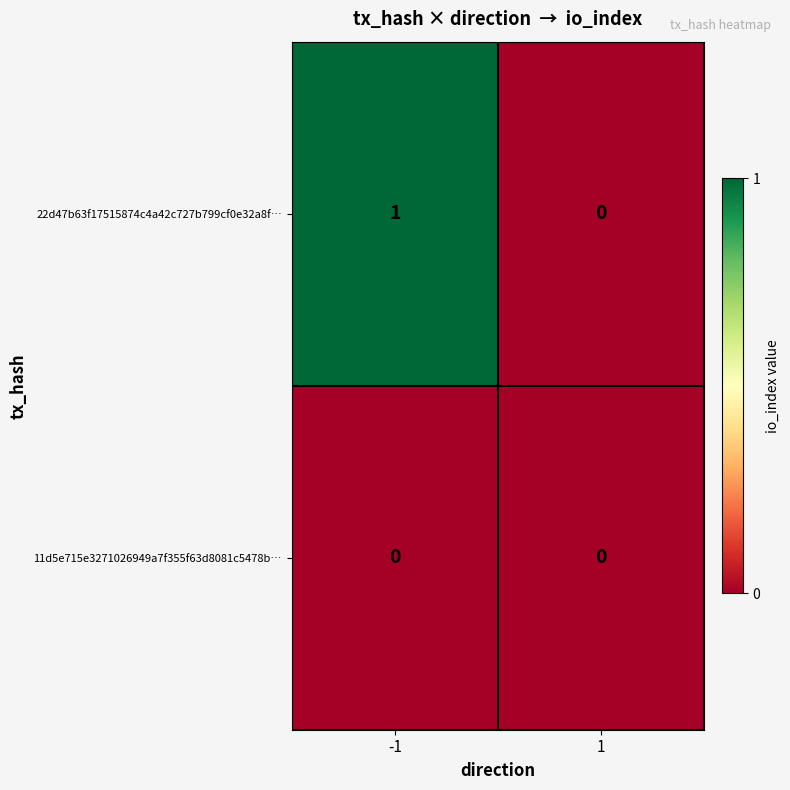

Which series has the largest range (max minus min)?

22d47b63f17515874c4a42c727b799cf0e32a8f…